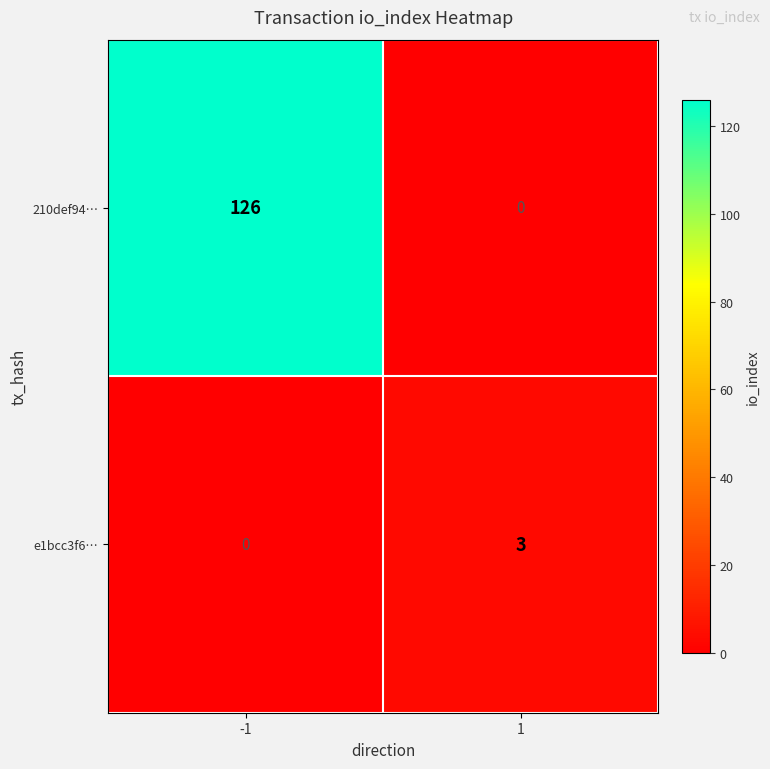

List the series in order of their overall mean, highest first.

210def94…, e1bcc3f6…